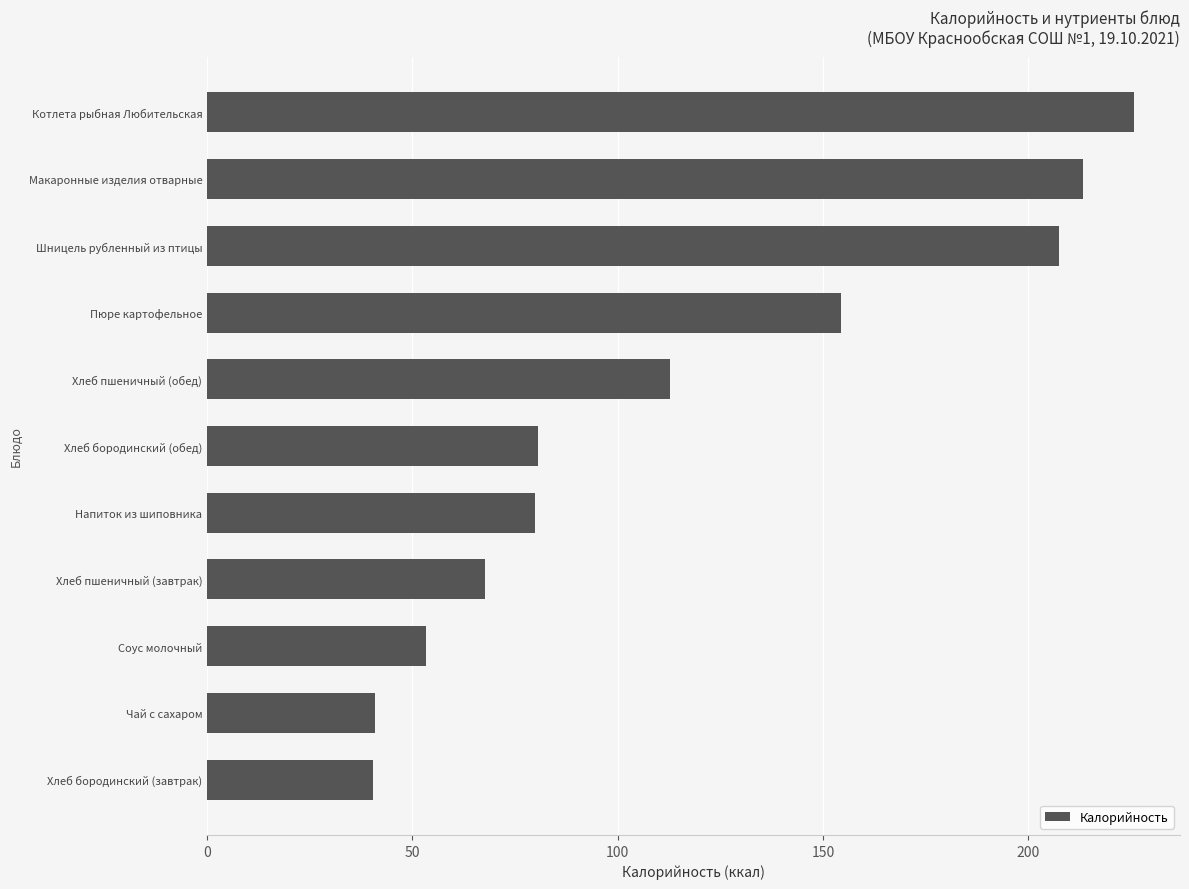

The value at Хлеб пшеничный (завтрак) is 67.6. True or false?

True